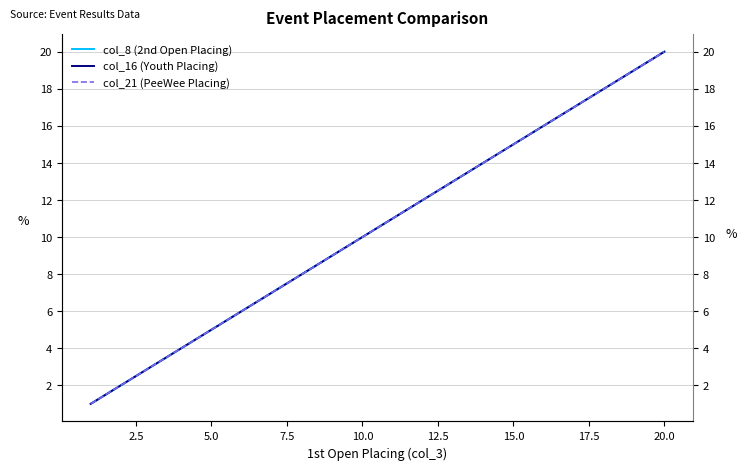

Does the chart have visible grid lines?

Yes